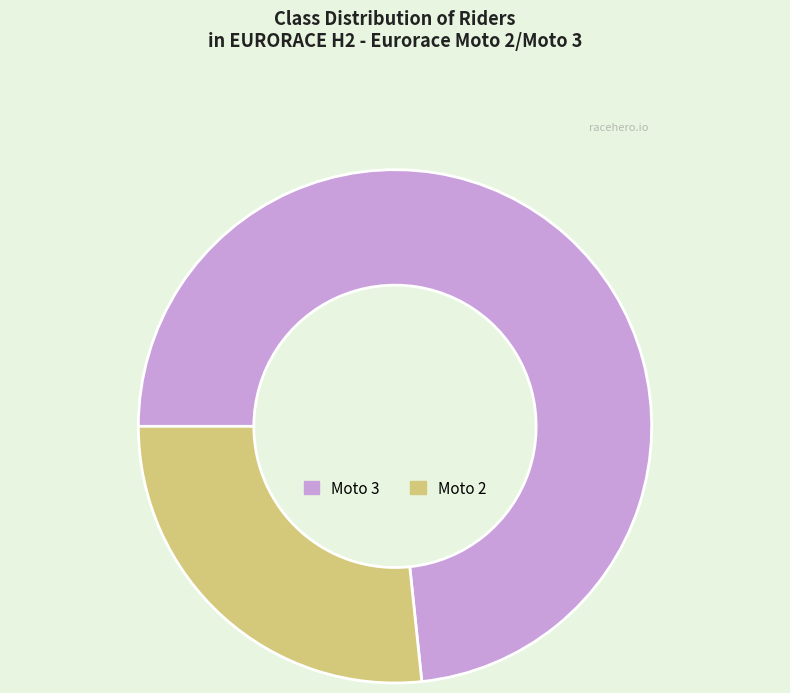

Do Moto 3 and Moto 2 together represent more than half of the pie?

Yes